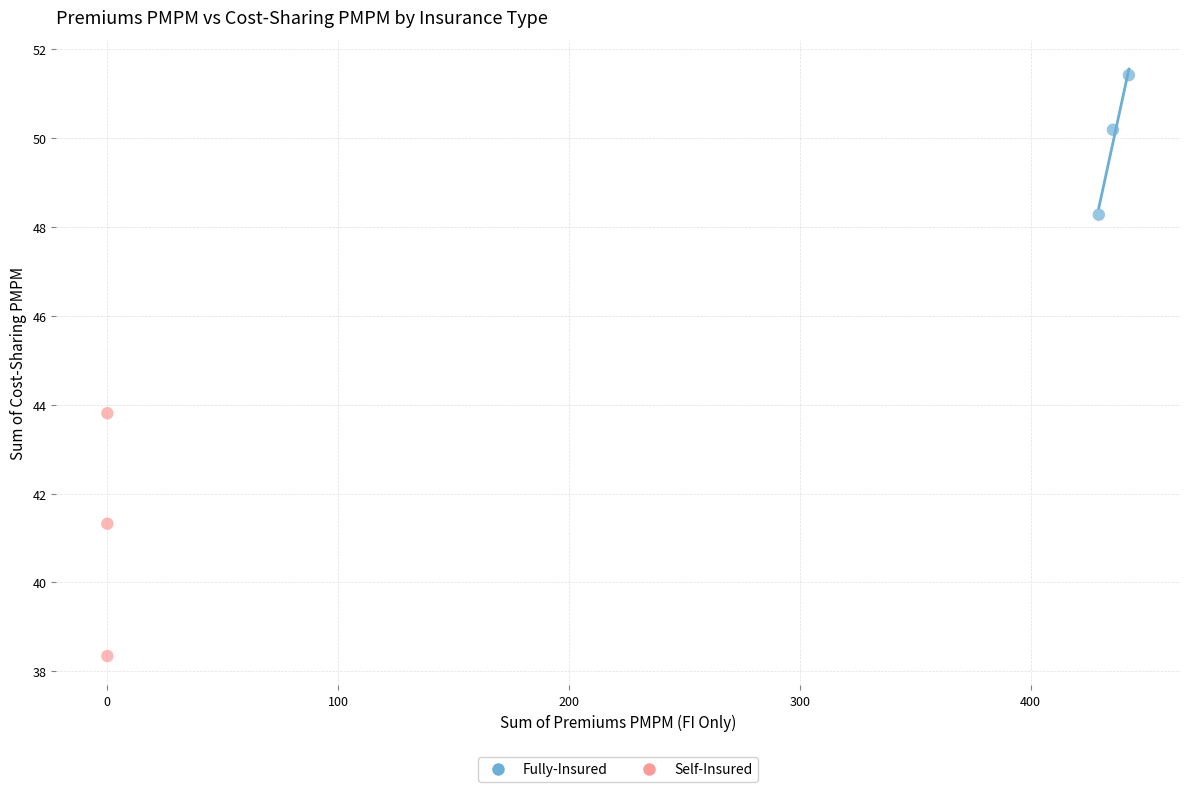

Which series contains the lowest Y value?

Self-Insured